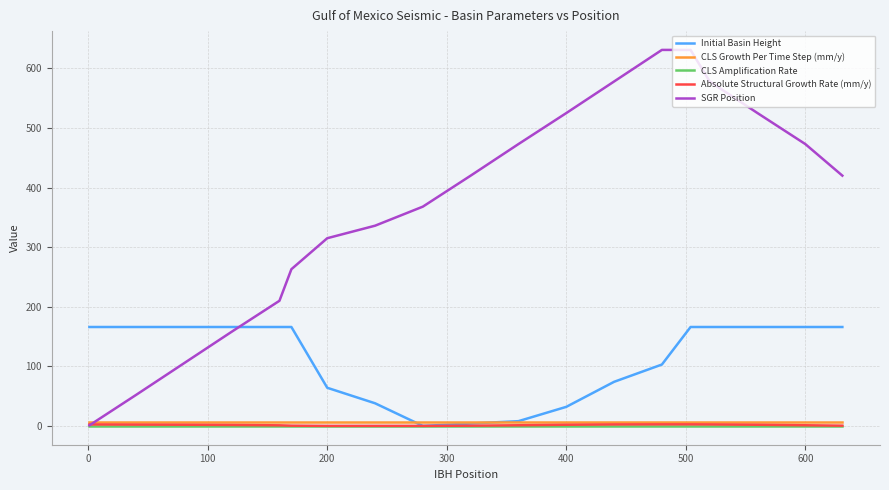

After their last crossing, which series has the higher values: SGR Position or Initial Basin Height?

SGR Position